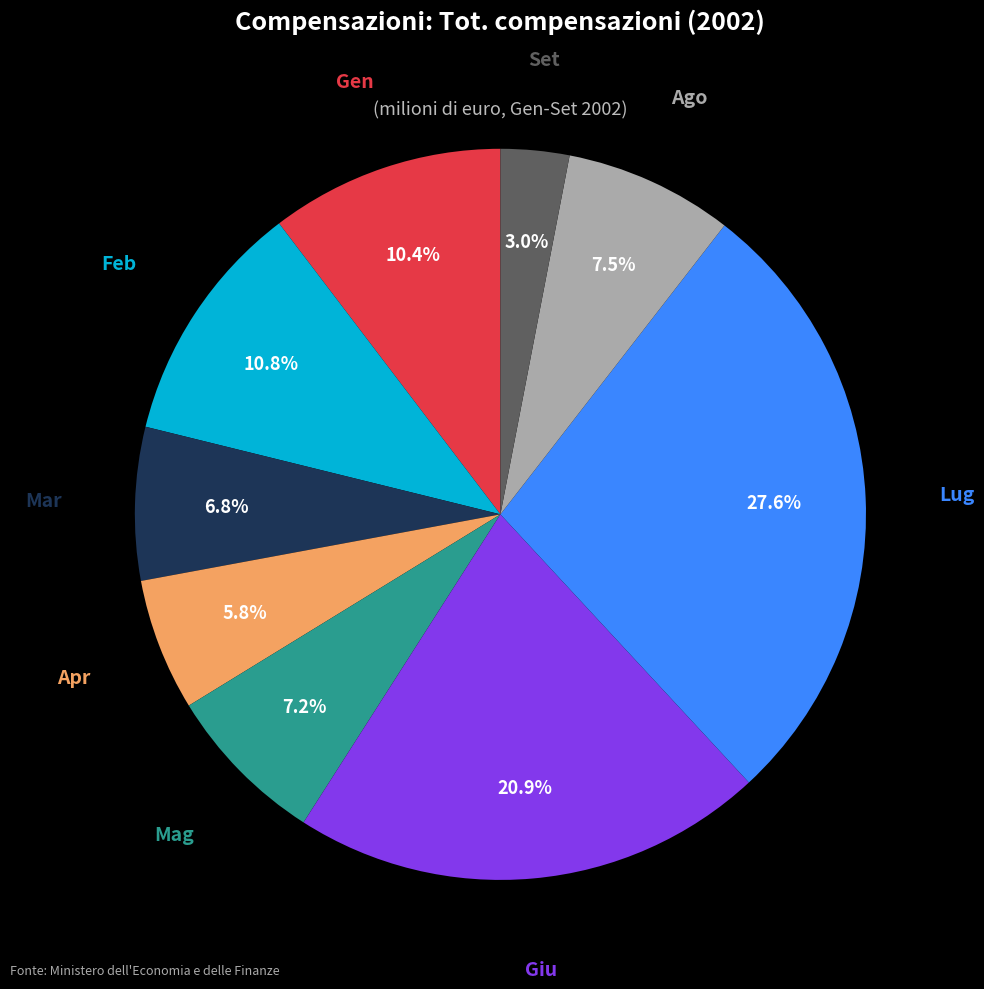

How many slices are in this pie chart?

9